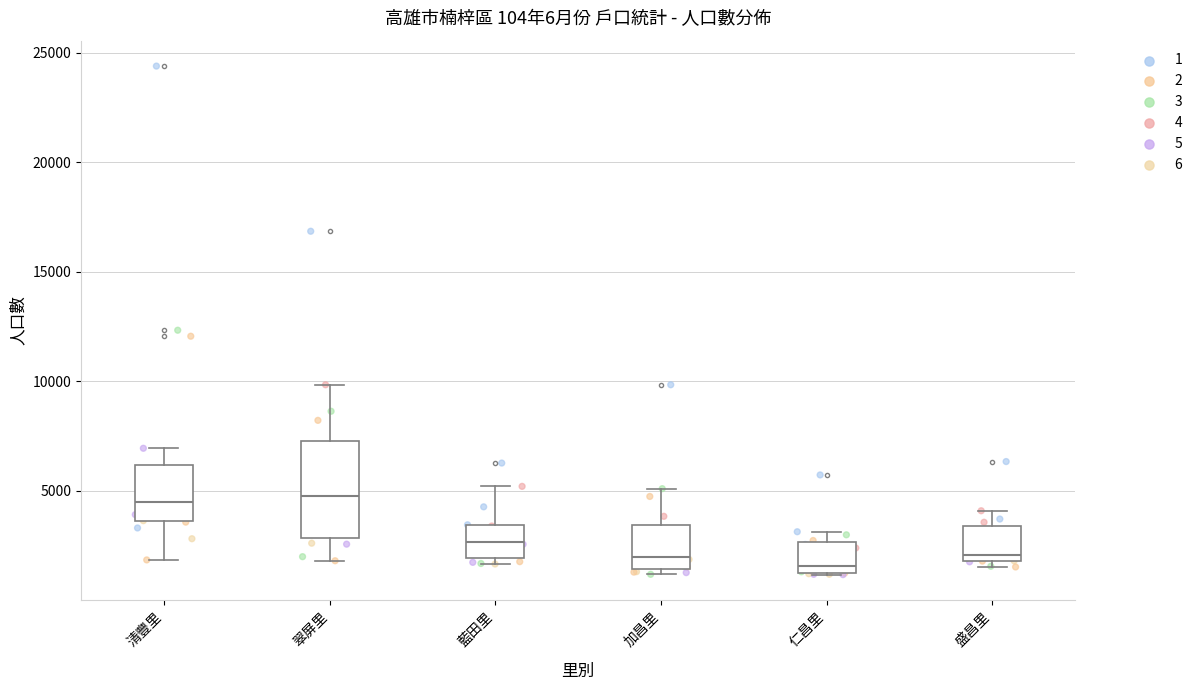

Where does the upper whisker of the box for 盛昌里 end on the y-axis? The values are not printed on the chart, so give them approximately, as read against the axis.

4000